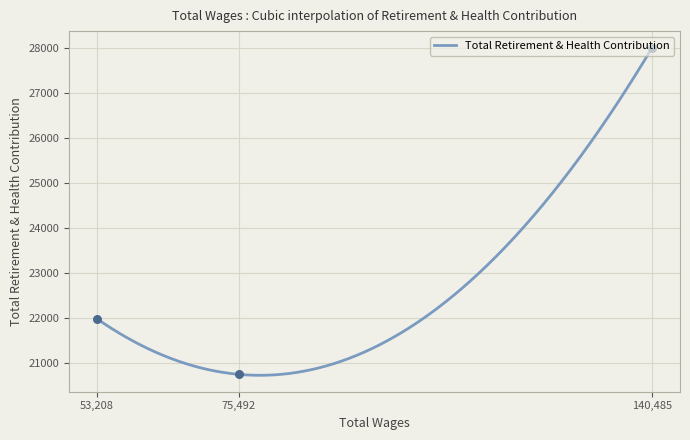

What is the change in value from 140485.0 to 75492.0?

-7266